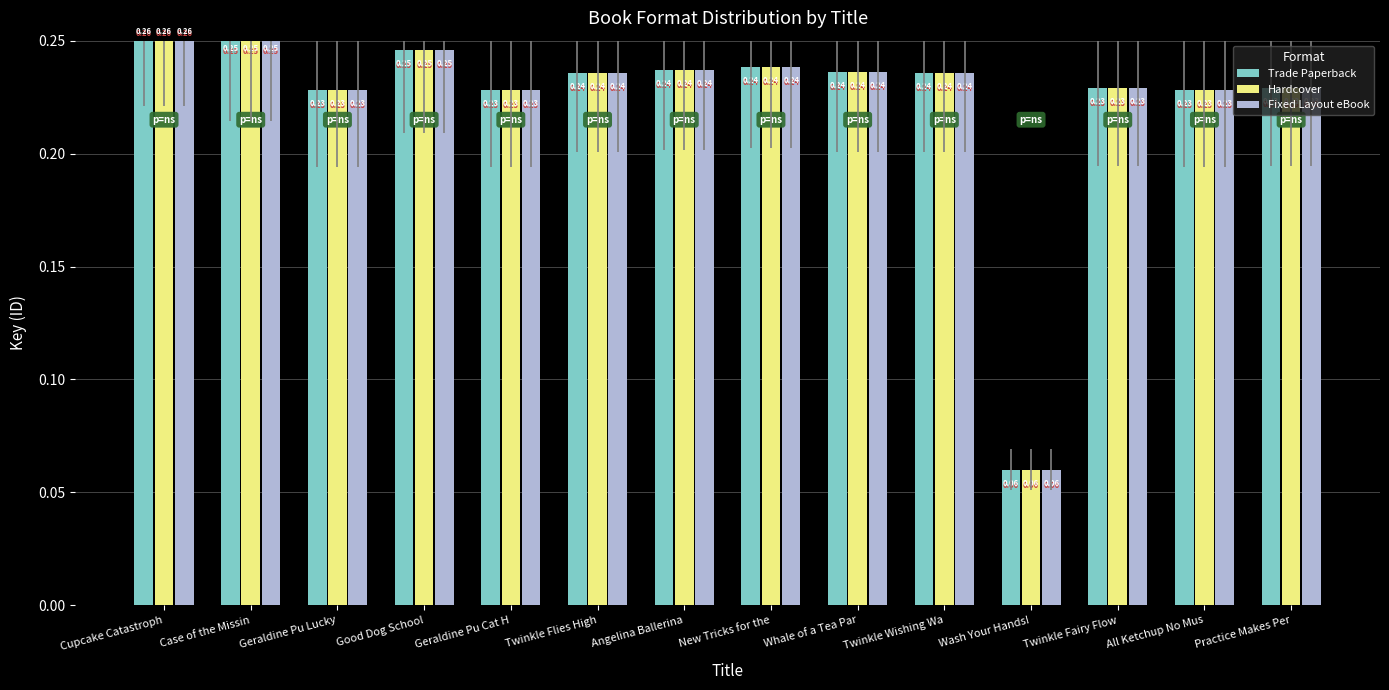

What is the value of the Hardcover bar at the 5th from the left?

0.2